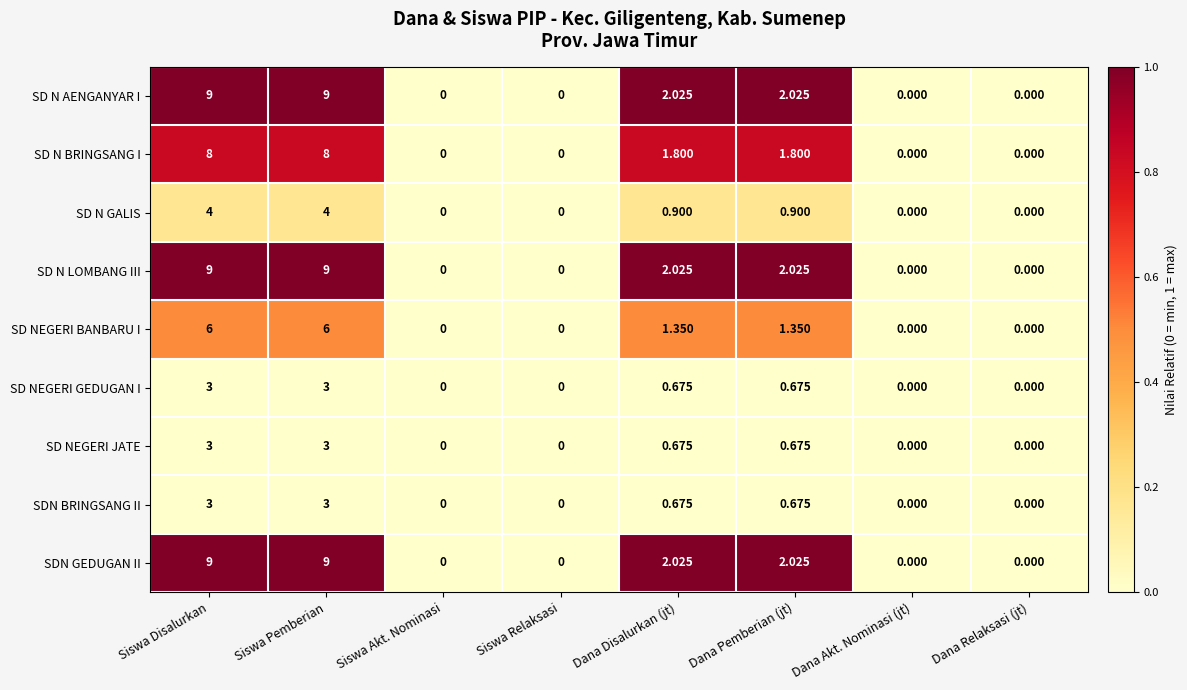

Where does the SD N BRINGSANG I series first go above 1?

Siswa Disalurkan